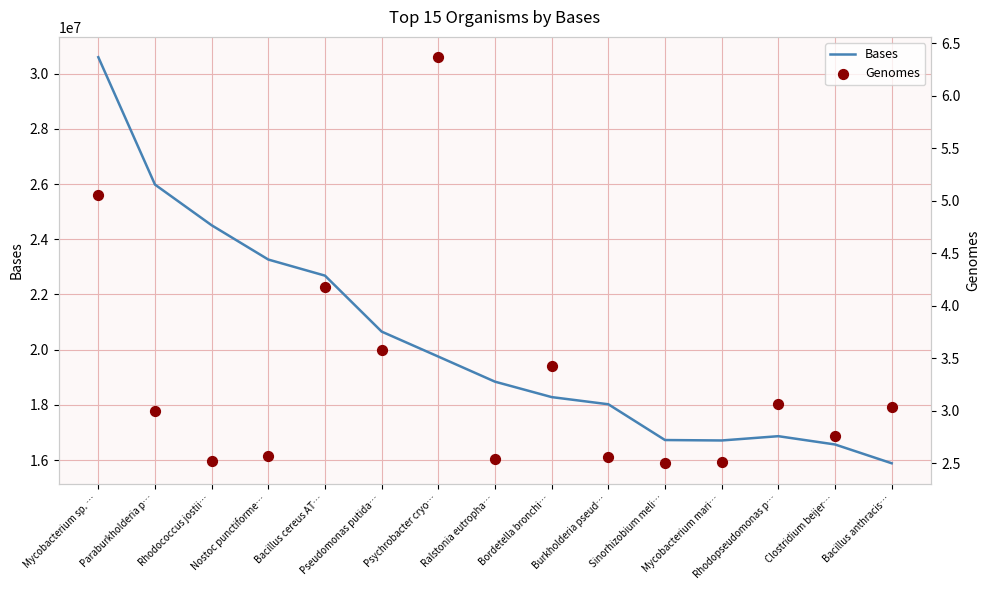

Is the value of Genomes at Psychrobacter cryo… greater than the value of Bases at Burkholderia pseud…?

No